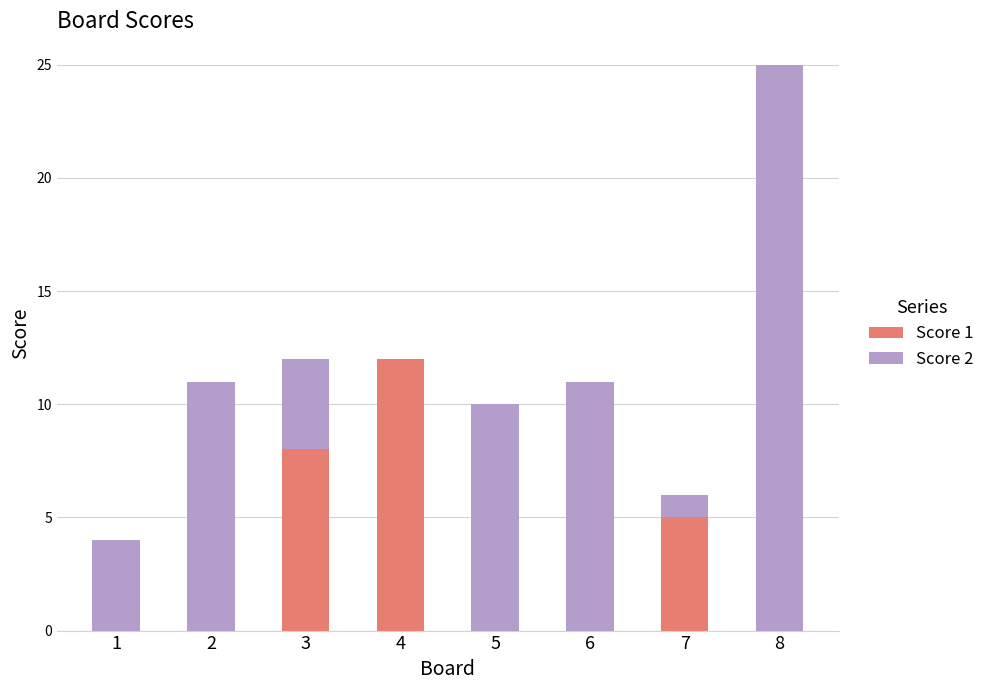

The value of Score 1 at 1 is 0. True or false?

True